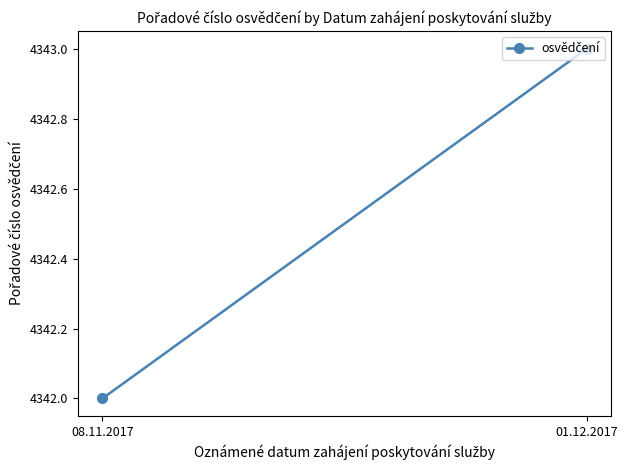

How many data points are less than 4343?

1